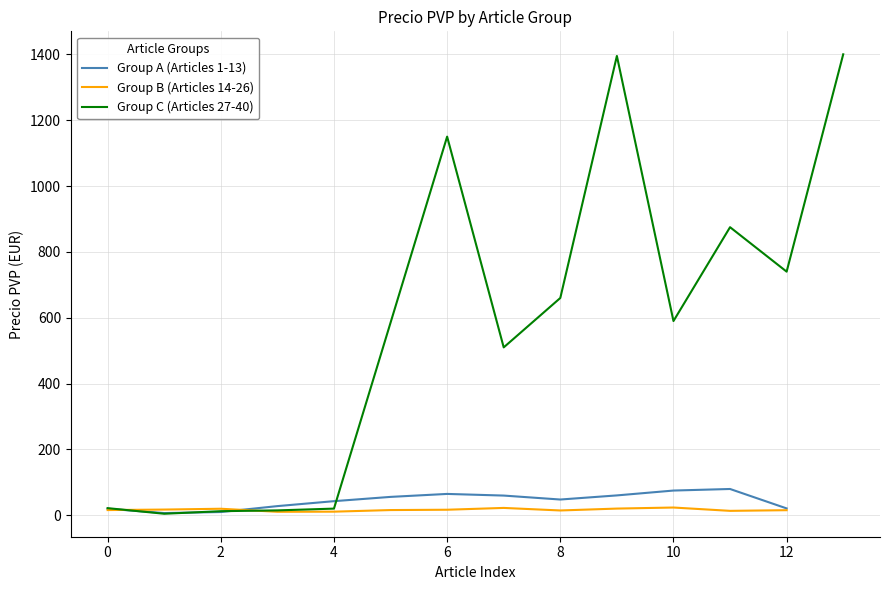

What is the difference between the second highest and minimum values?

1390.2